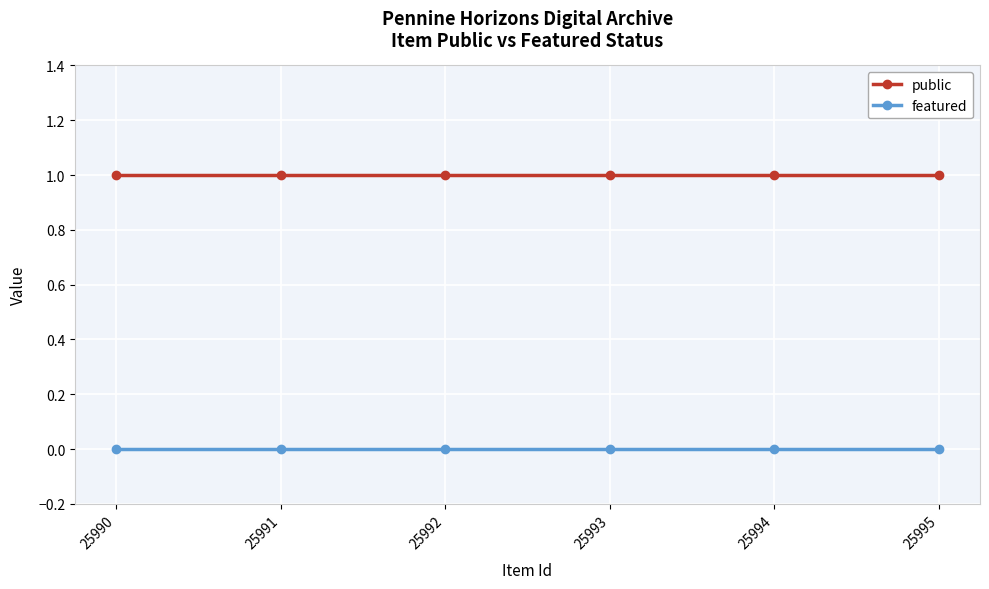

List the series in order of their overall mean, highest first.

public, featured